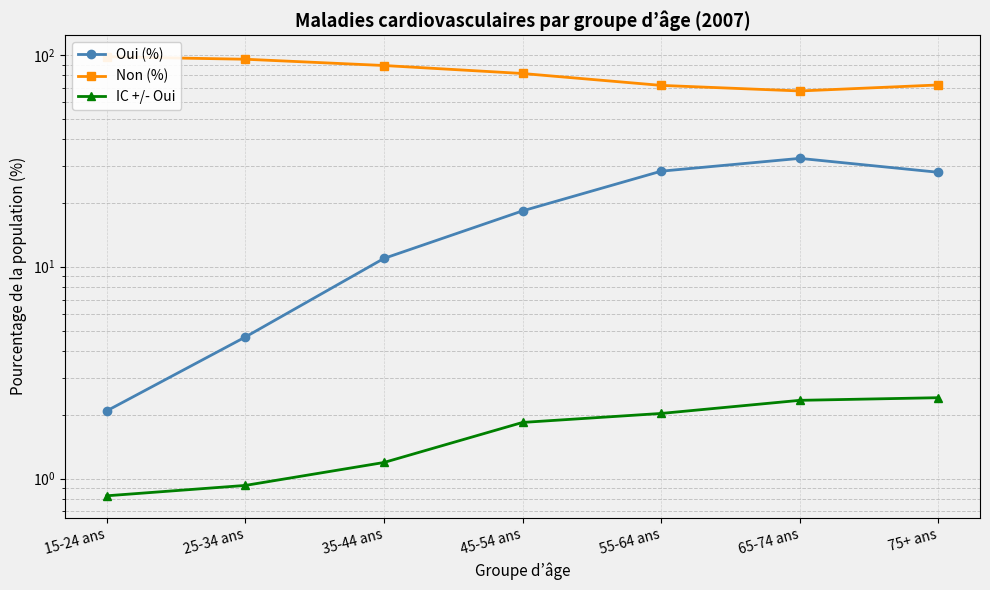

List the series in order of their overall mean, highest first.

Non (%), Oui (%), IC +/- Oui